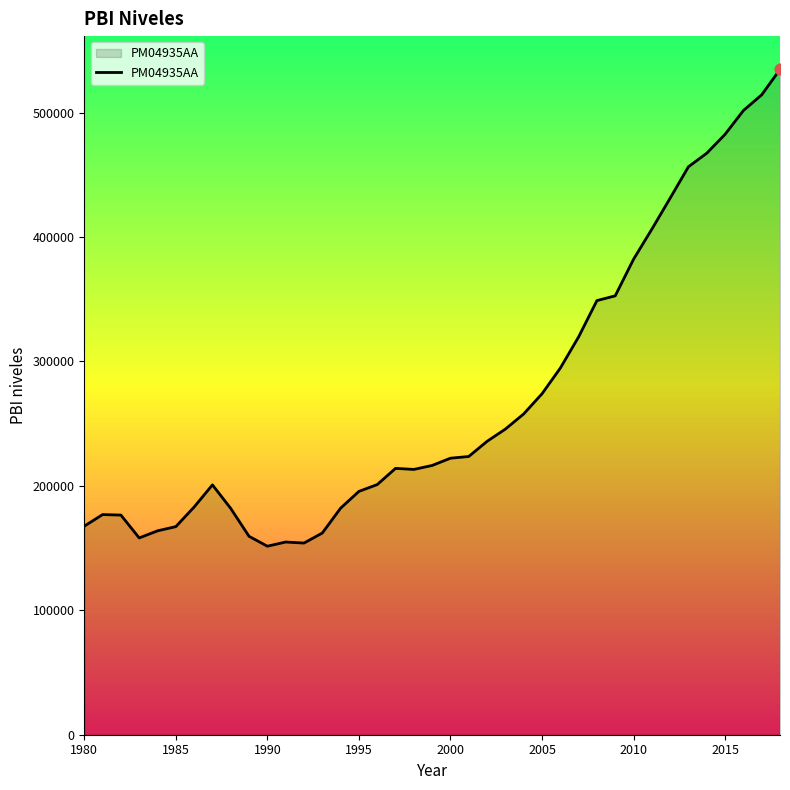

What is the difference between the maximum and minimum values?

383173.0